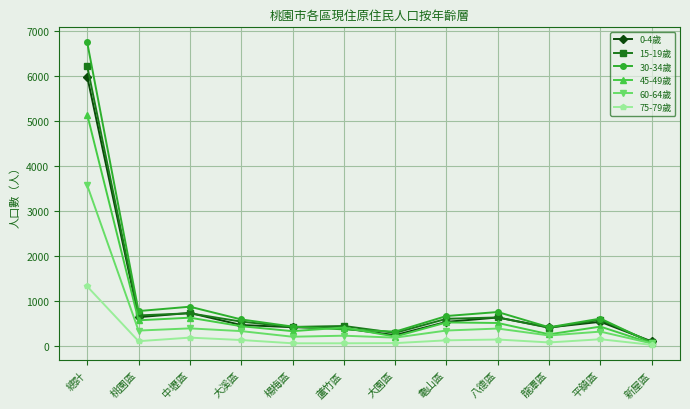

True or false: 75-79歲 has more than 0 interior local peaks.

True